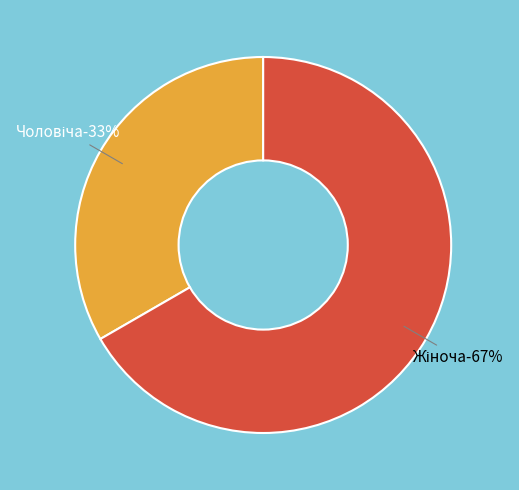

Approximately how many times larger is the value at Чоловіча compared to Жіноча?

0.5